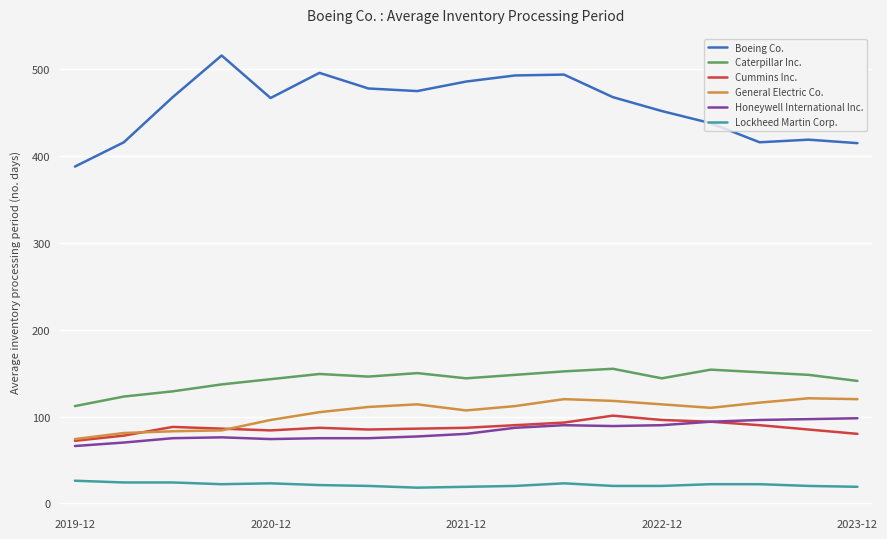

True or false: Lockheed Martin Corp. and General Electric Co. intersect in this chart.

False